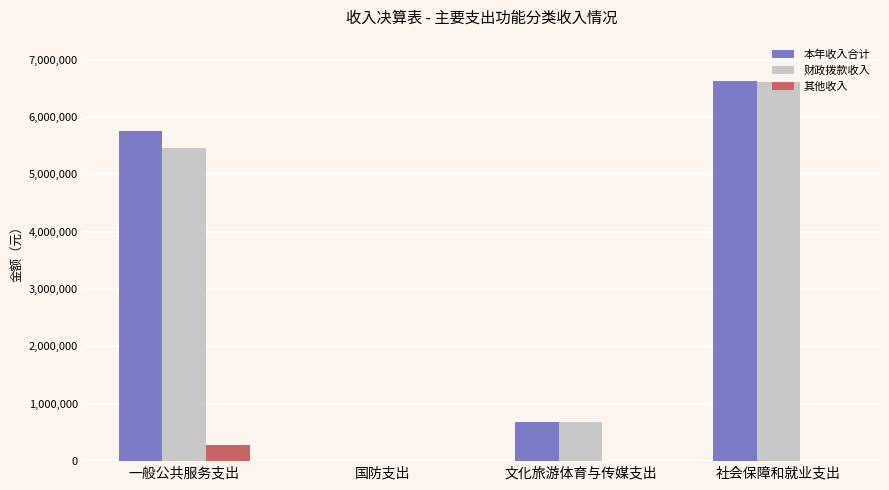

At which label is 财政拨款收入 closest to 3312483?

一般公共服务支出